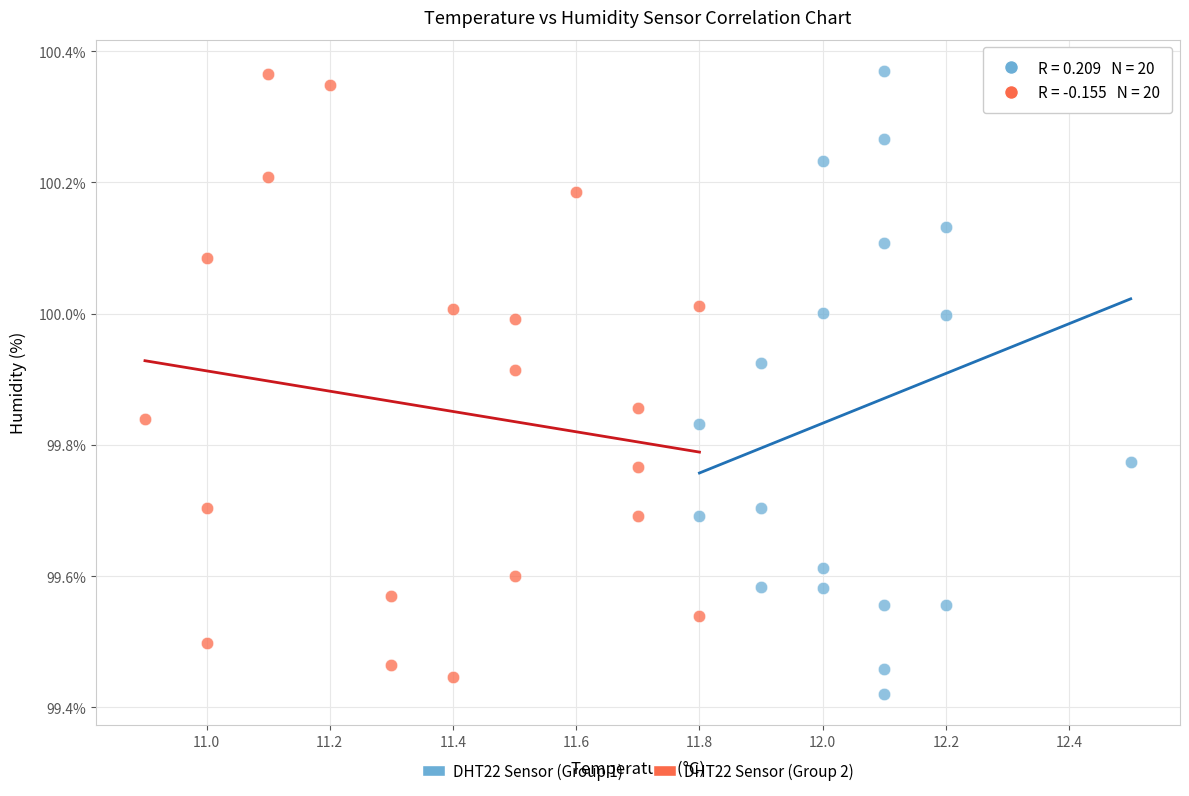

What are all the series names shown in the legend?

DHT22 Sensor (Group 1), DHT22 Sensor (Group 2)